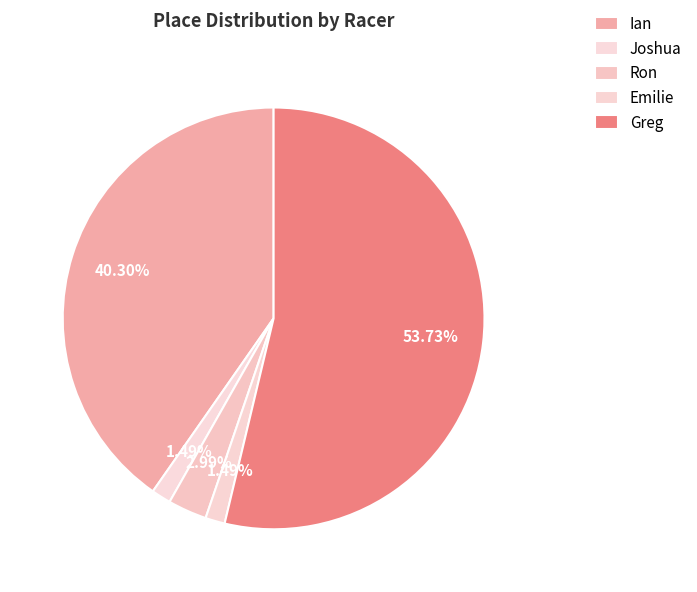

What percentage do Greg and Emilie together represent?

55.2%